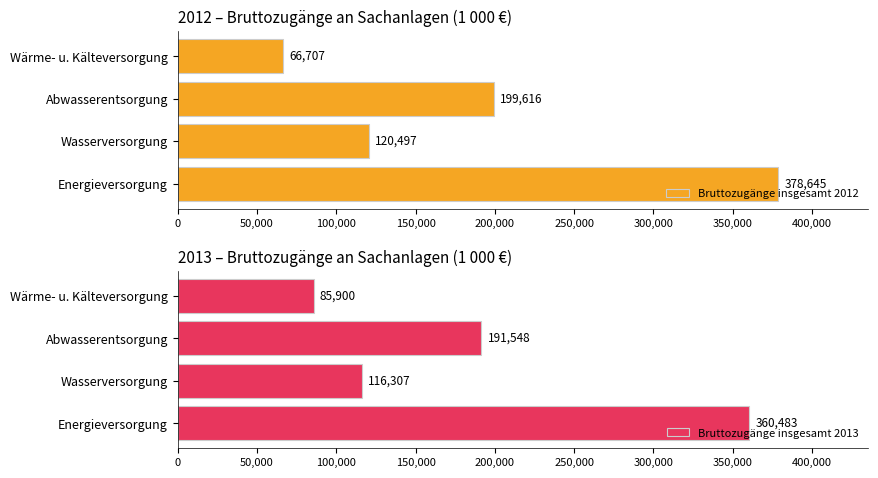

Rank the series by their maximum value, from highest to lowest.

Bruttozugänge insgesamt 2012, Bruttozugänge insgesamt 2013